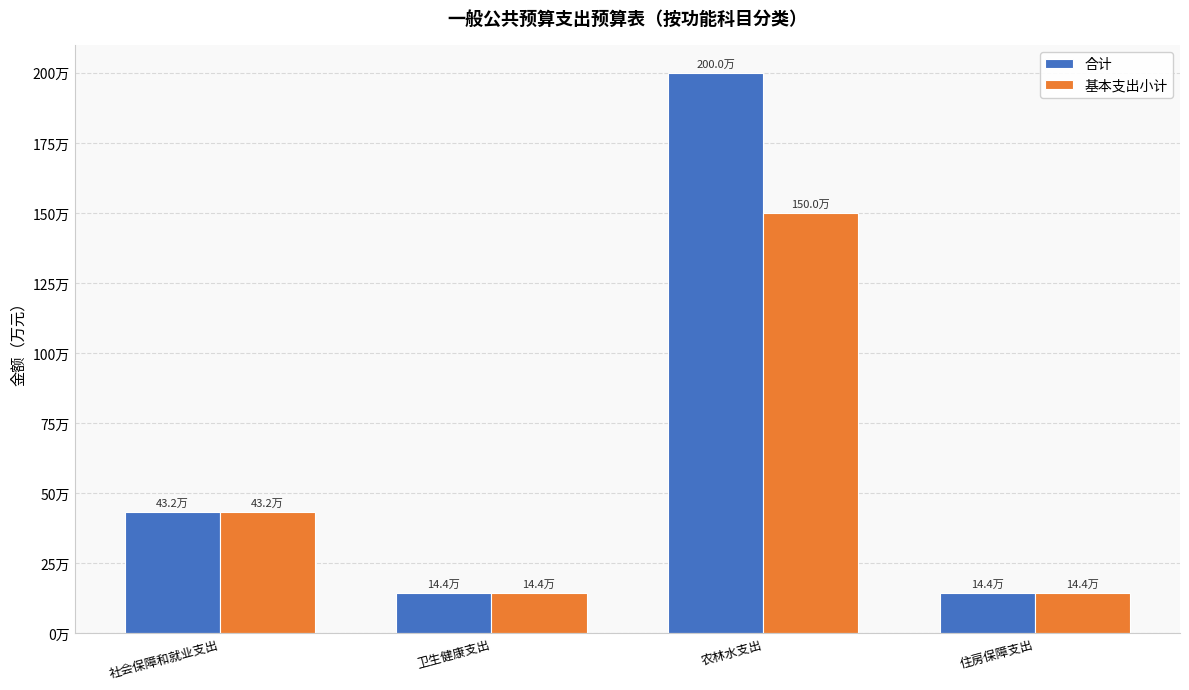

What is the sum of the 基本支出小计 values at 农林水支出 and 住房保障支出?

1643507.7